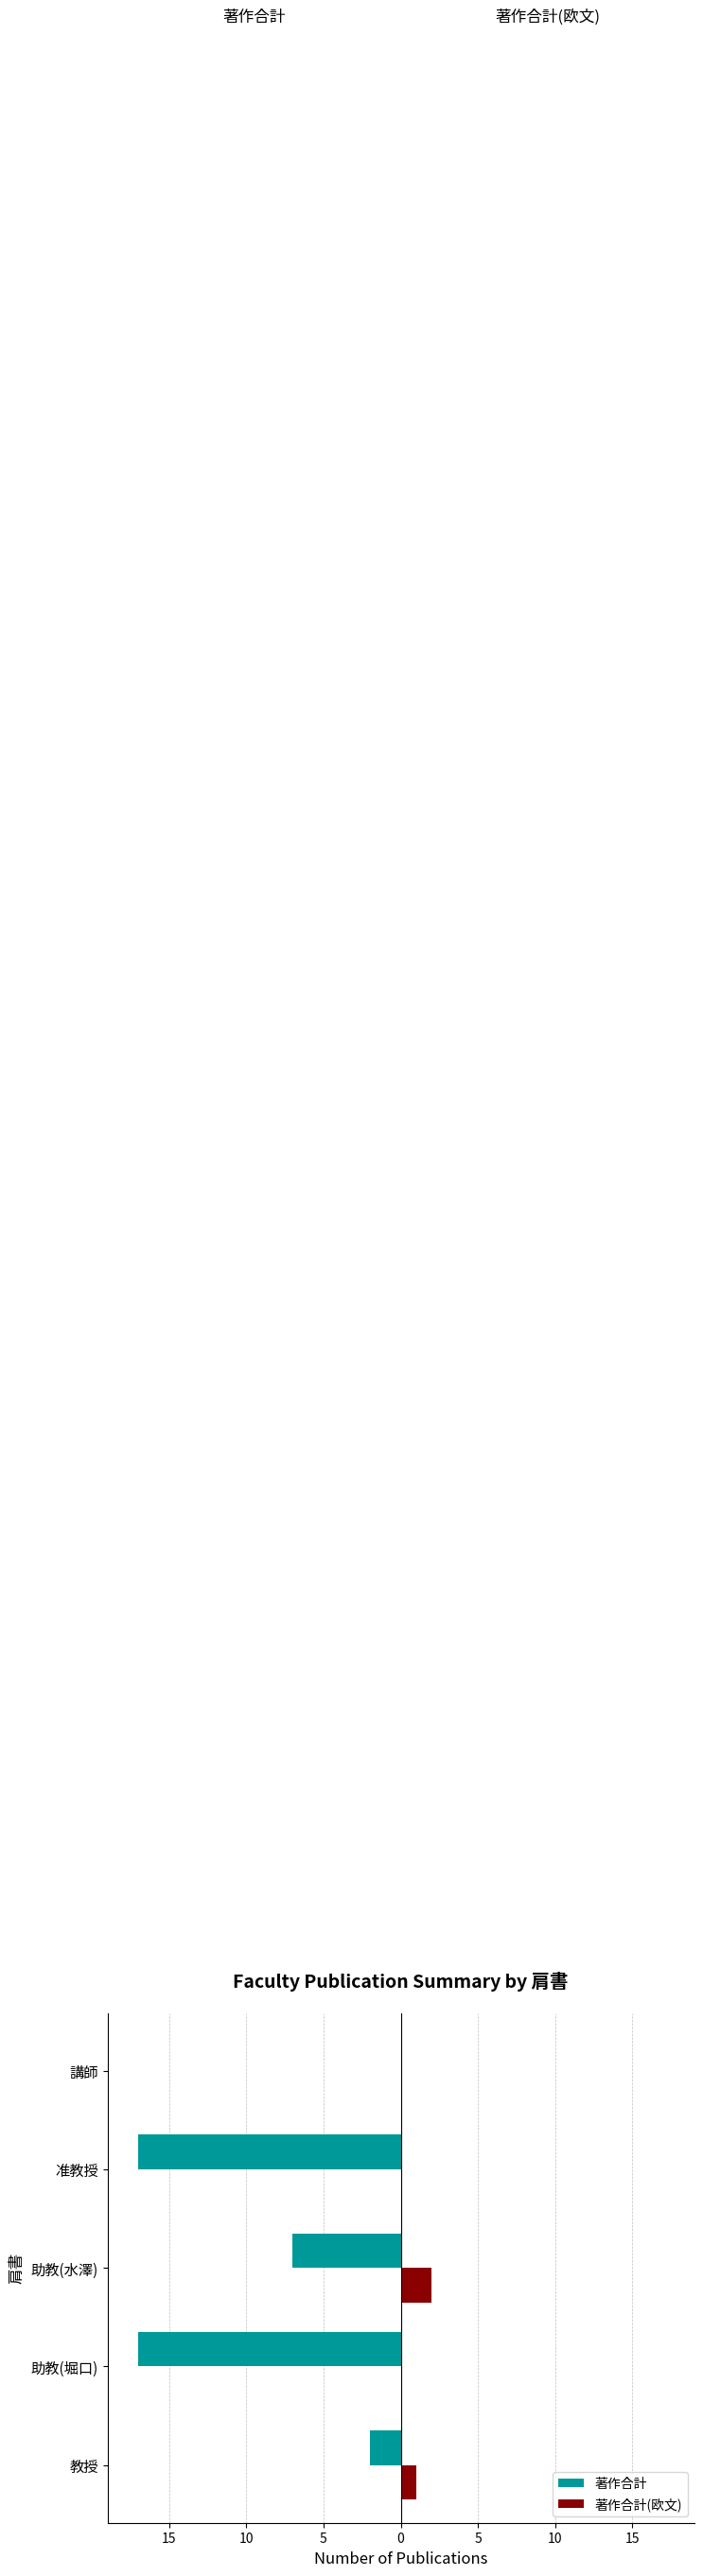

What are all the series names shown in the legend?

著作合計, 著作合計(欧文)